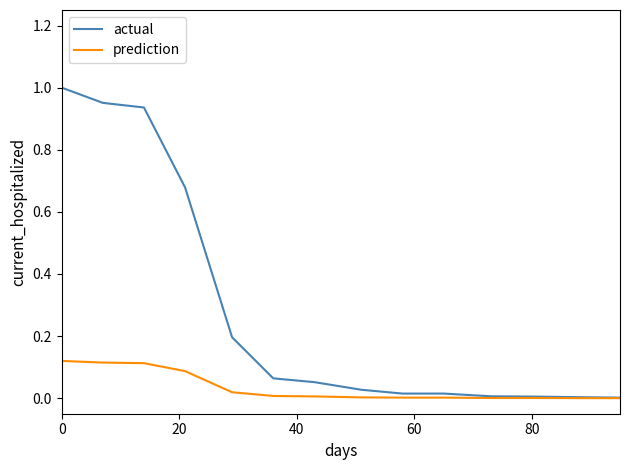

Which series has the largest total across all categories?

actual